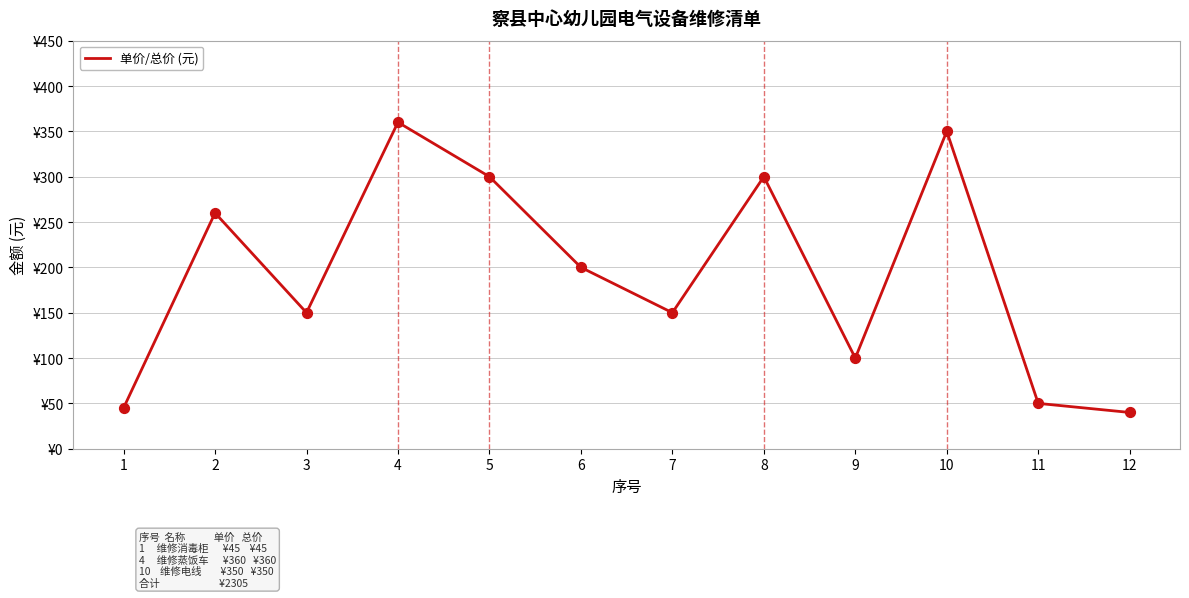

Between 2 and 12, which is larger?

2